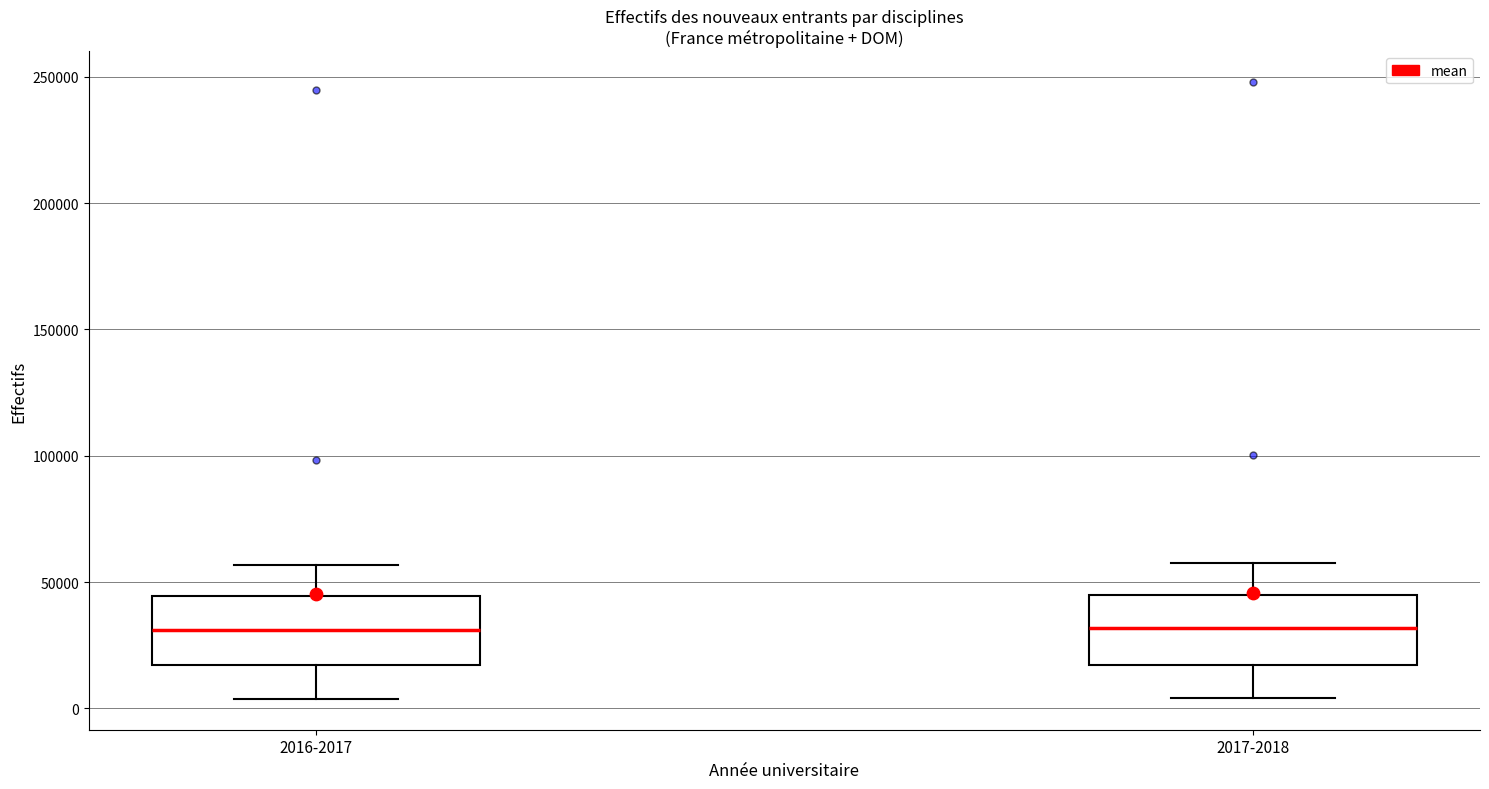

Reading left to right, transcribe this box plot: for each box, give where its median line is, the range the box spans, and where its two whiskers end, as read against the y-axis. The values are not printed on the chart, so give them approximately, as read against the axis.

2016-2017: median 30000, box 15000 to 45000, whiskers 5000 to 55000
2017-2018: median 30000, box 15000 to 45000, whiskers 5000 to 60000